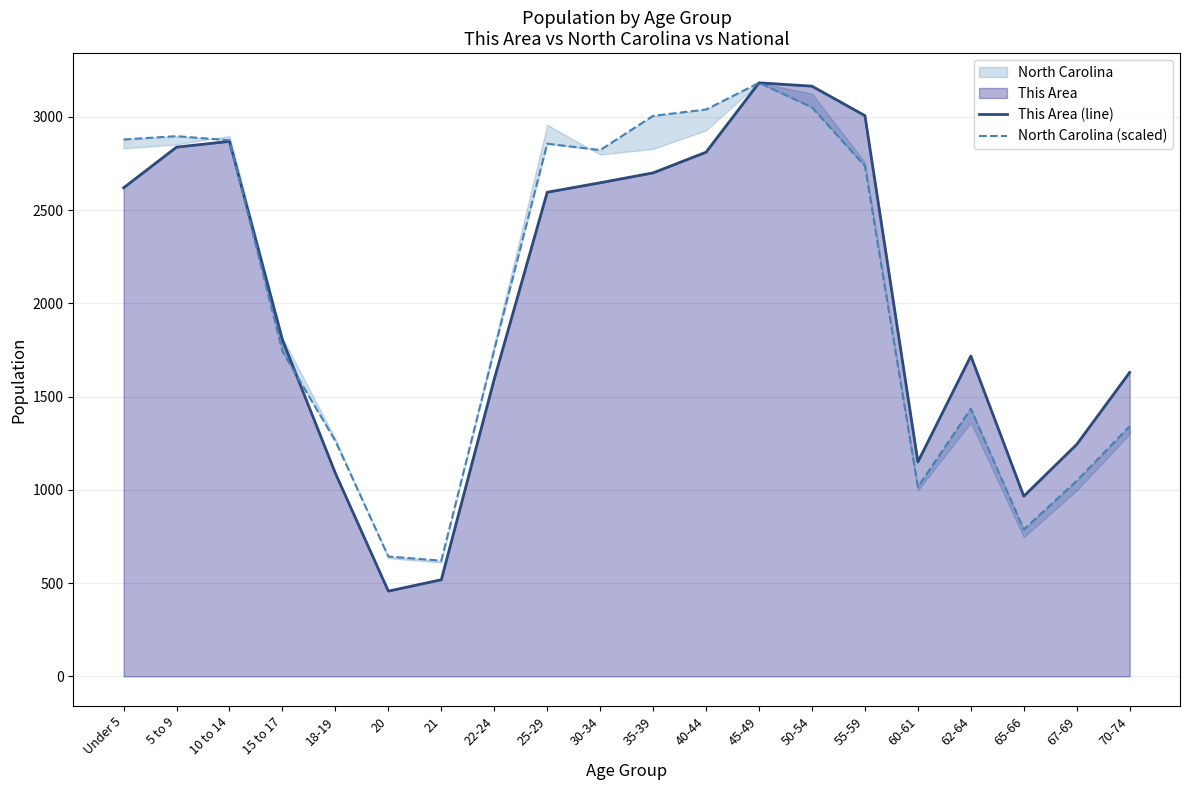

The value of This Area (line) at 30-34 is 1674.0. True or false?

False